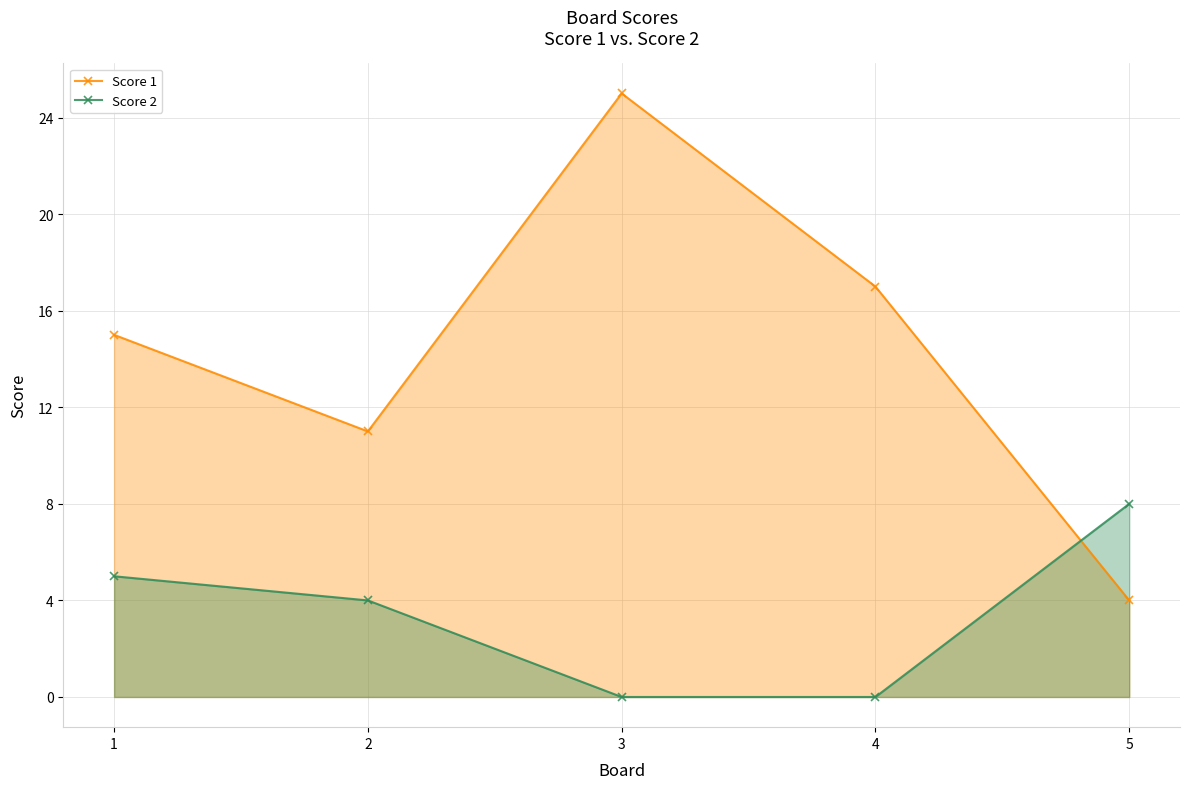

Which label corresponds to the smallest value in the chart?

3